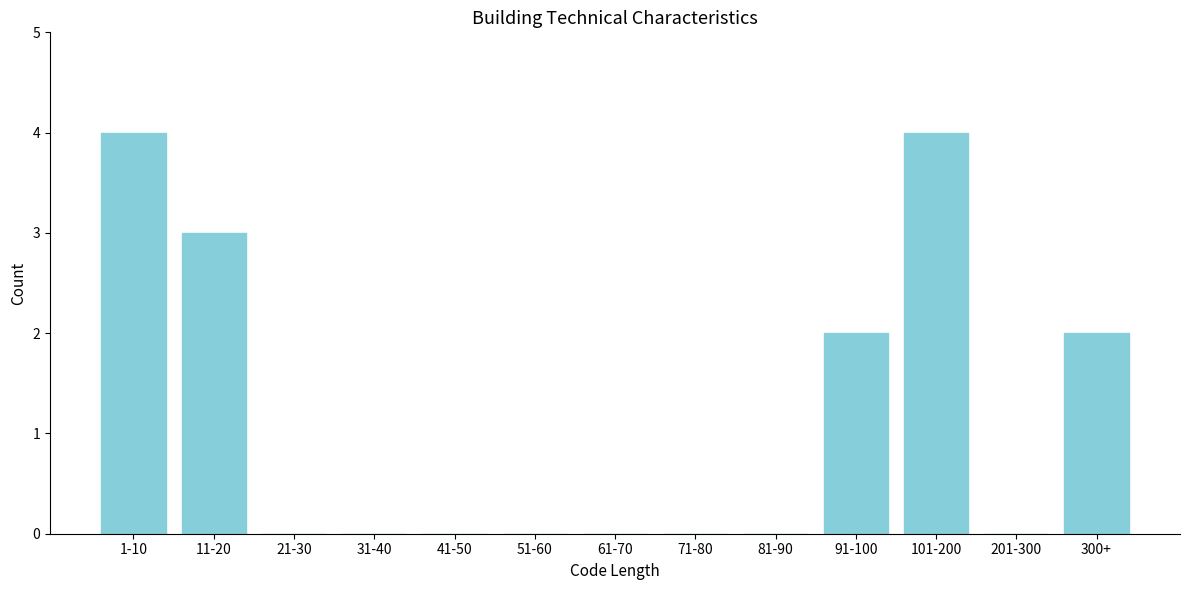

Reading left to right, extract all data points from this chart.

1-10=4	11-20=3	21-30=0	31-40=0	41-50=0	51-60=0	61-70=0	71-80=0	81-90=0	91-100=2	101-200=4	201-300=0	300+=2